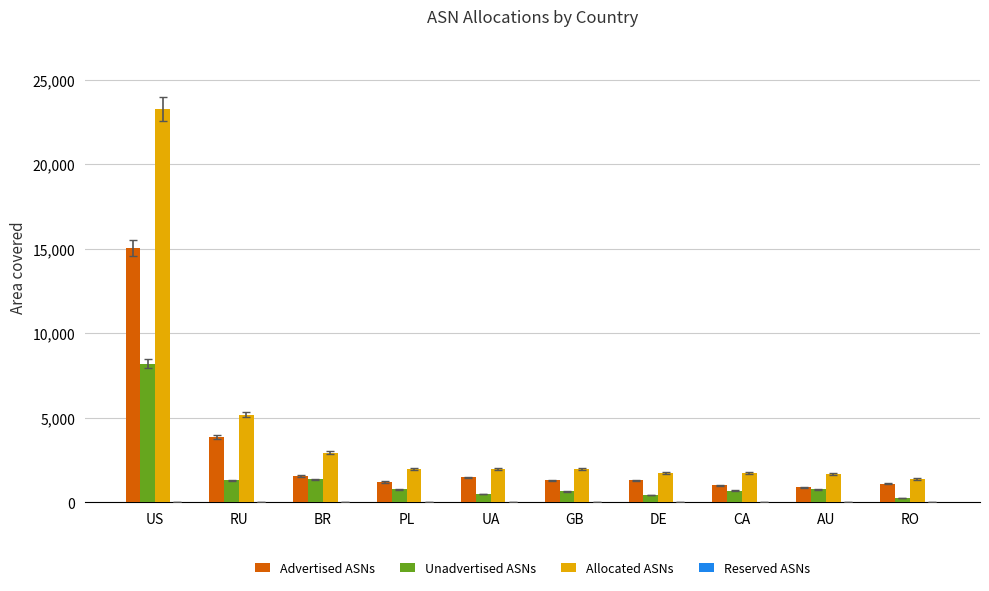

Rank the series by their average value, from lowest to highest.

Unadvertised ASNs, Advertised ASNs, Allocated ASNs